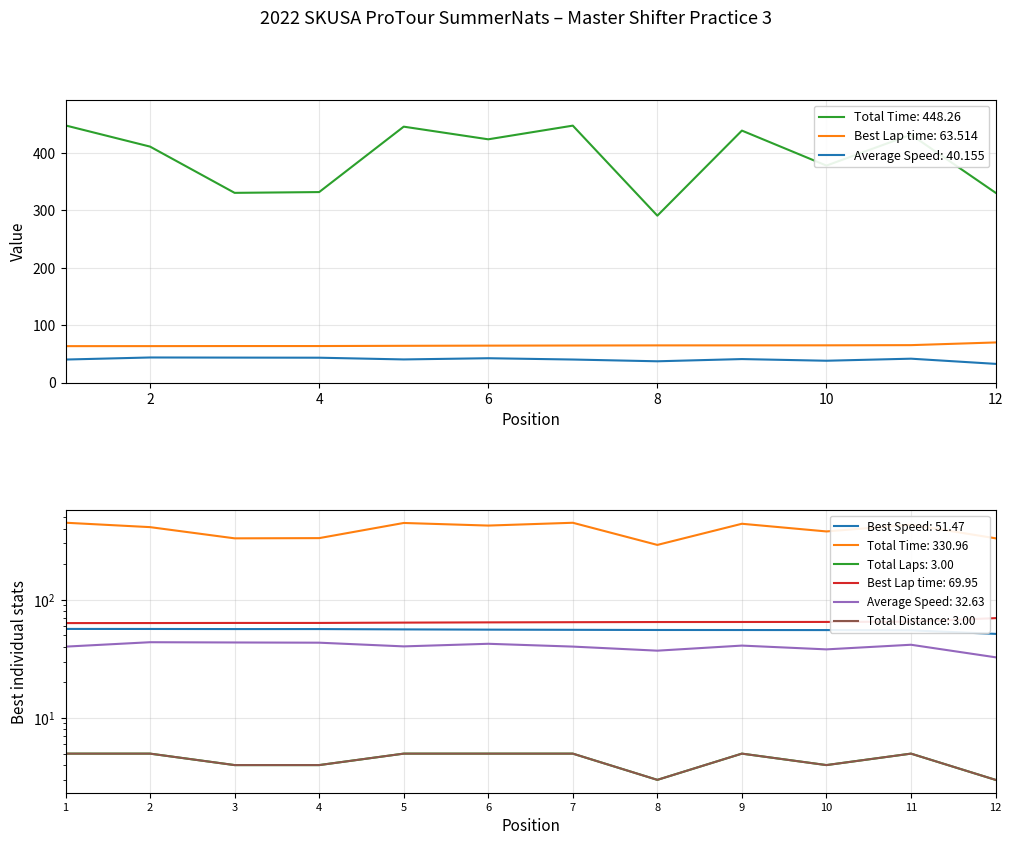

What is the minimum value for Best Lap time: 63.514?

63.5